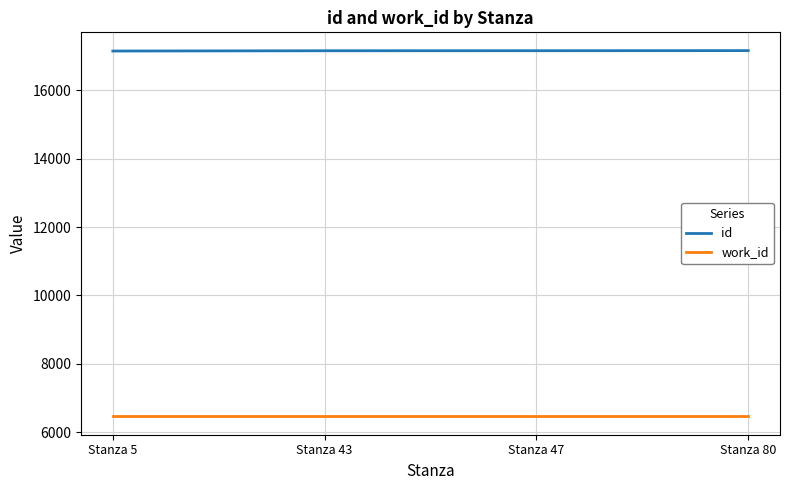

Does the chart have visible grid lines?

Yes